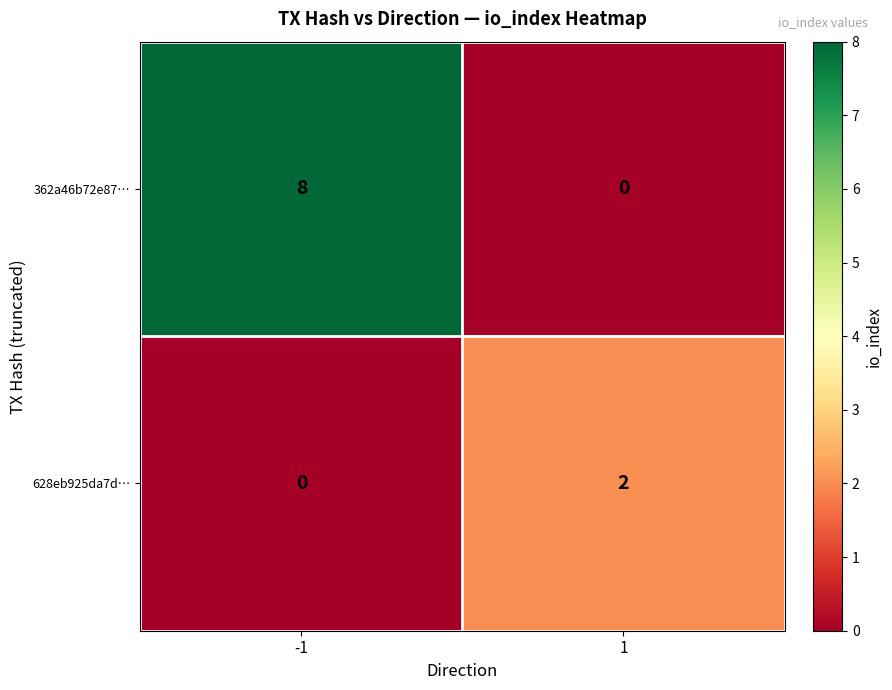

Is the value of 628eb925da7d… at -1 greater than the value of 362a46b72e87… at -1?

No